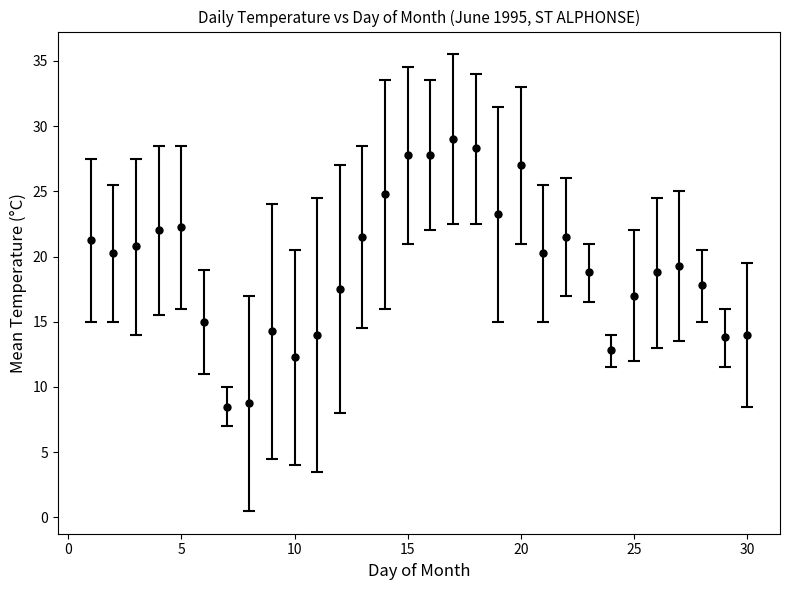

True or false: there are more than 2 points higher than both neighbors.

True